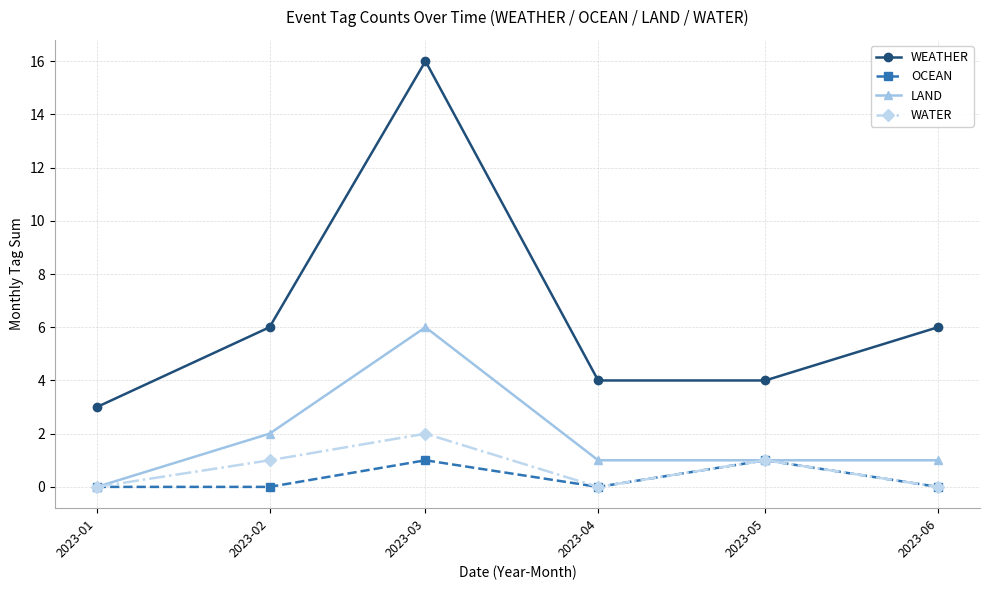

At which label does WATER reach its peak?

2023-03